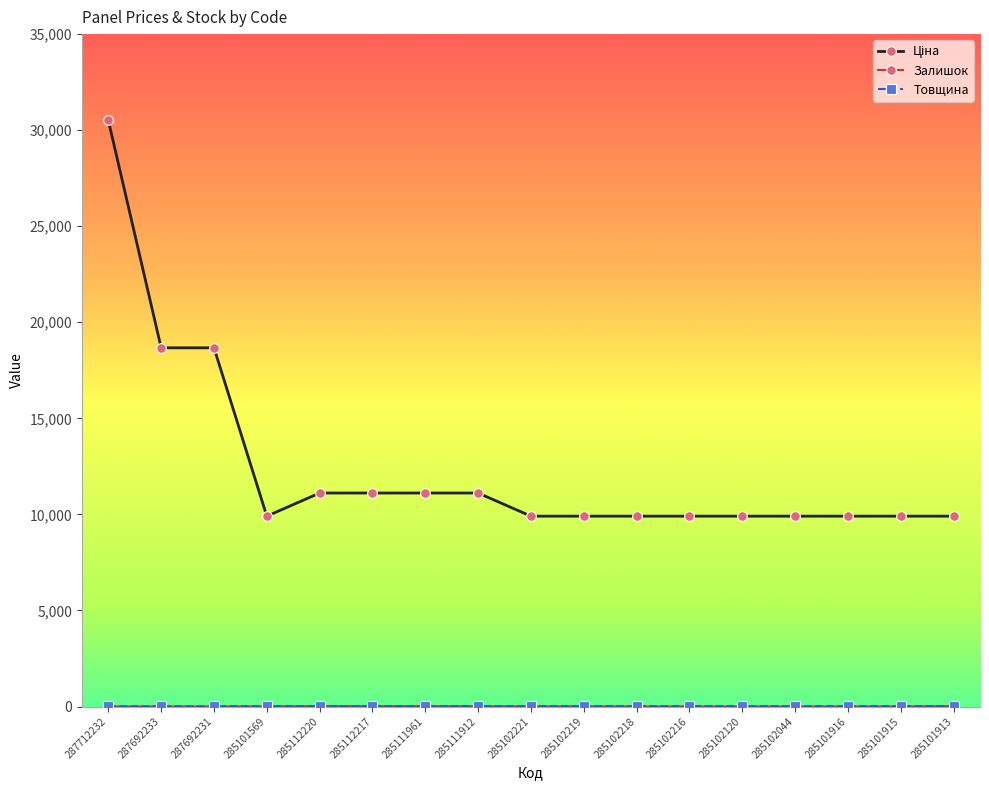

At which category is the sum across all series the highest?

287712232